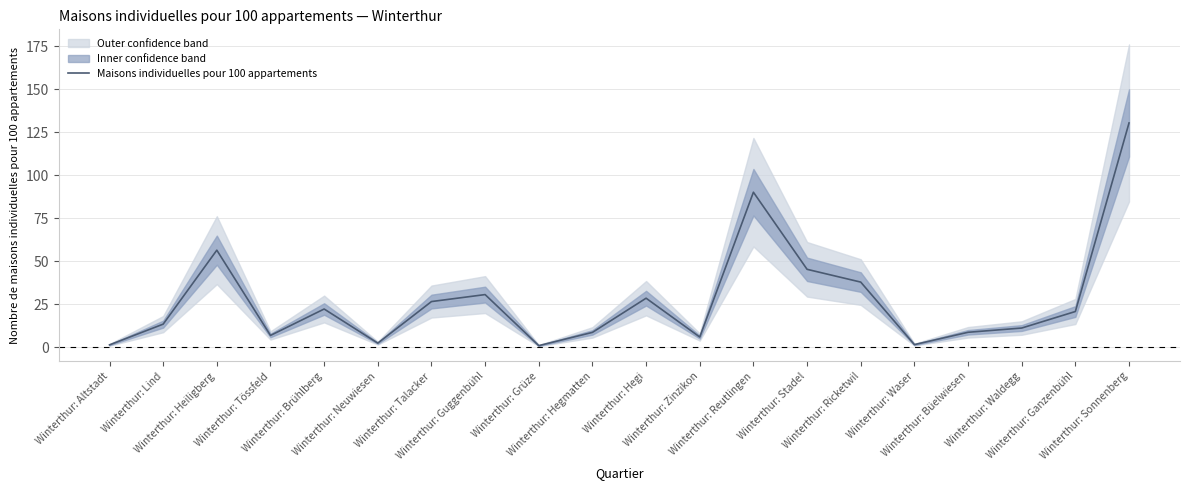

List the labels in order of value, largest first.

Winterthur: Sonnenberg, Winterthur: Reutlingen, Winterthur: Heiligberg, Winterthur: Stadel, Winterthur: Ricketwil, Winterthur: Guggenbühl, Winterthur: Hegi, Winterthur: Talacker, Winterthur: Brühlberg, Winterthur: Ganzenbühl, Winterthur: Lind, Winterthur: Waldegg, Winterthur: Büelwiesen, Winterthur: Hegmatten, Winterthur: Tössfeld, Winterthur: Zinzikon, Winterthur: Neuwiesen, Winterthur: Waser, Winterthur: Altstadt, Winterthur: Grüze